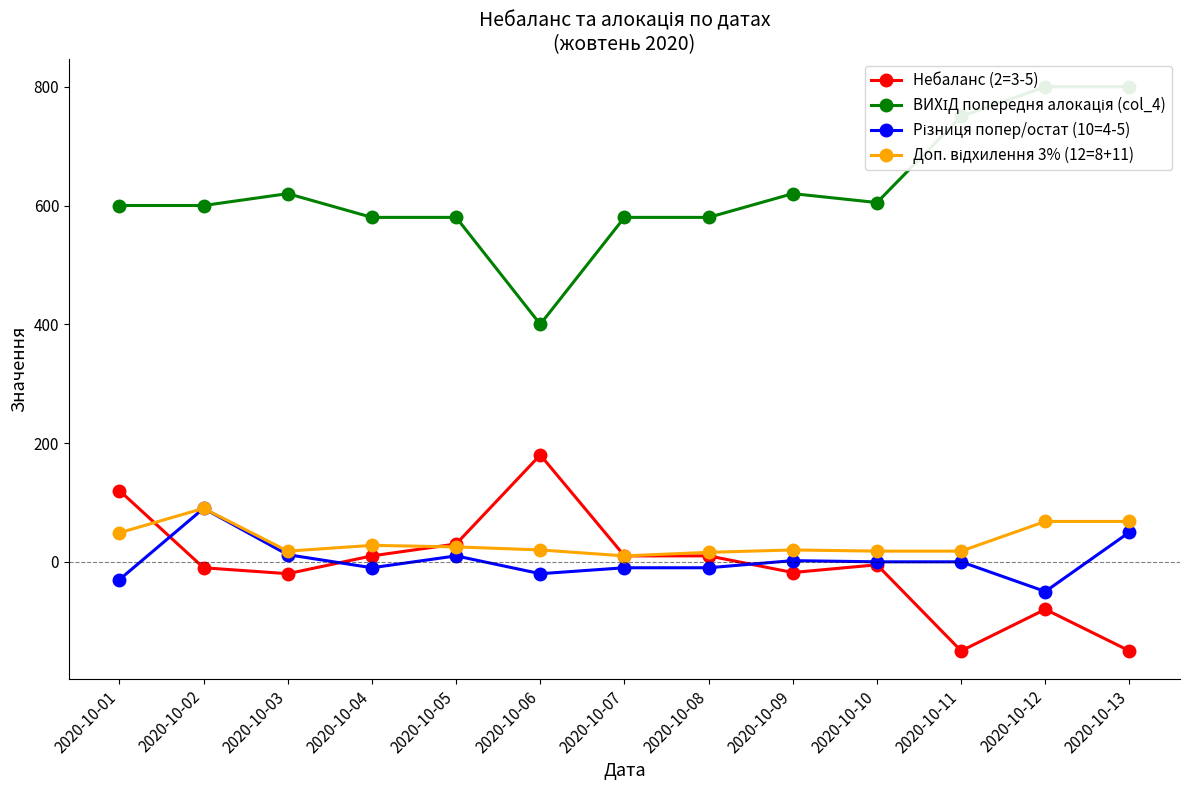

What is the value of the Різниця попер/остат (10=4-5) point at the 2nd from the left?

90.0